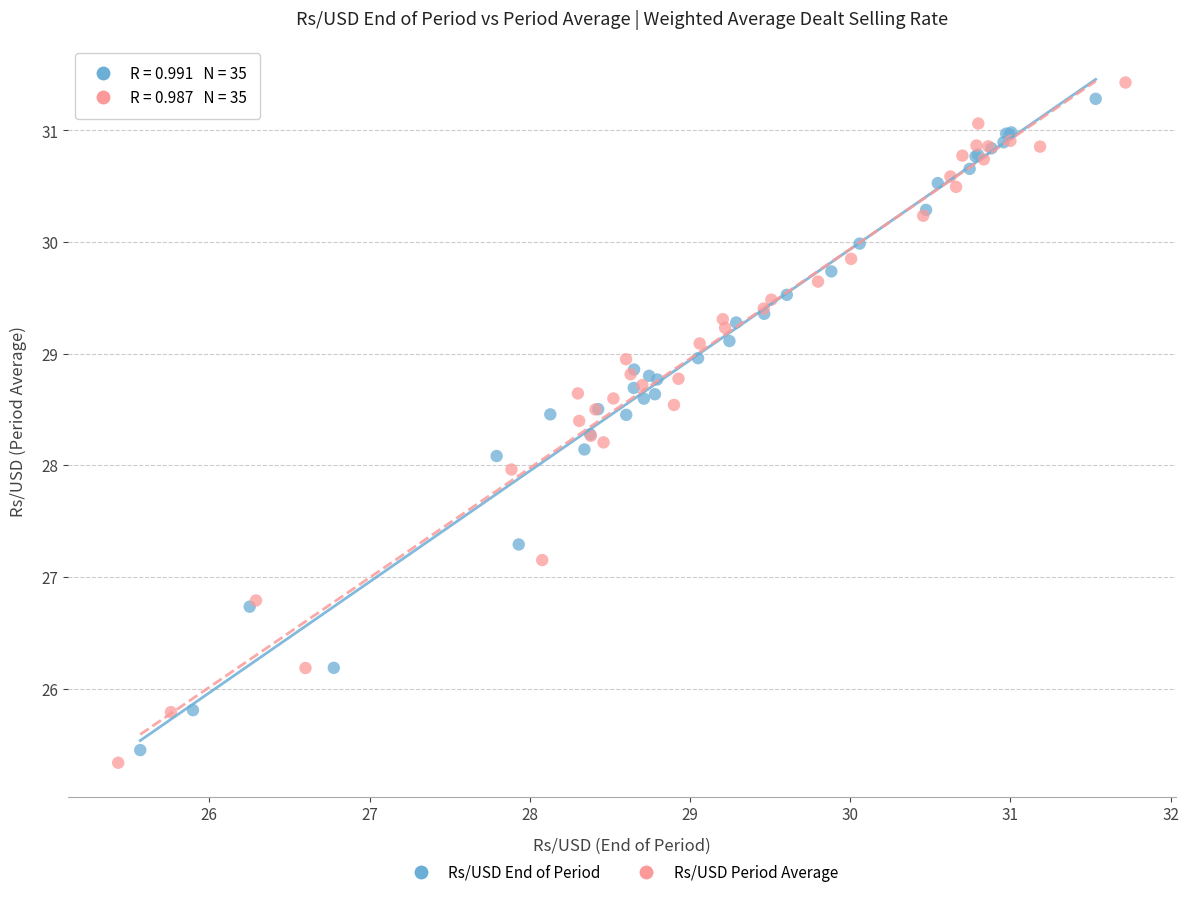

Which series has the widest spread of Y values?

Rs/USD Period Average